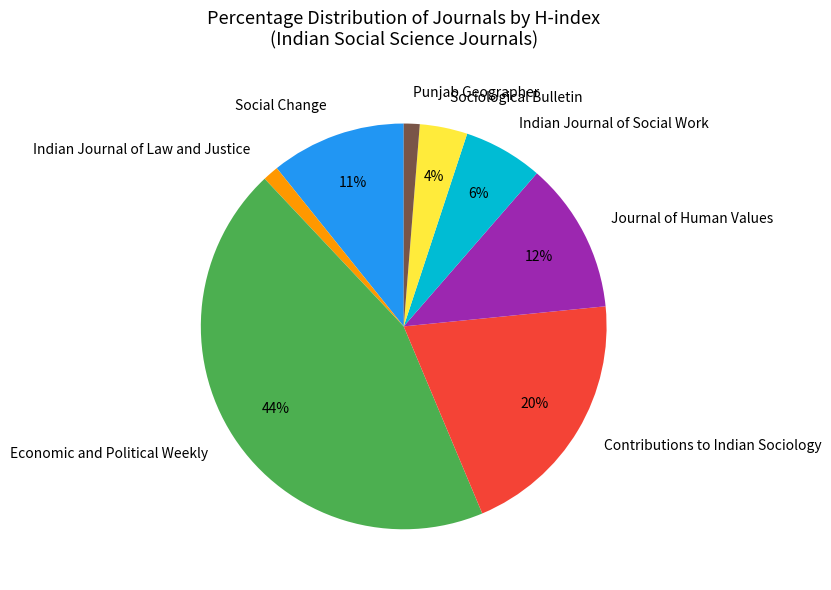

Does Economic and Political Weekly represent more than half of the total?

No